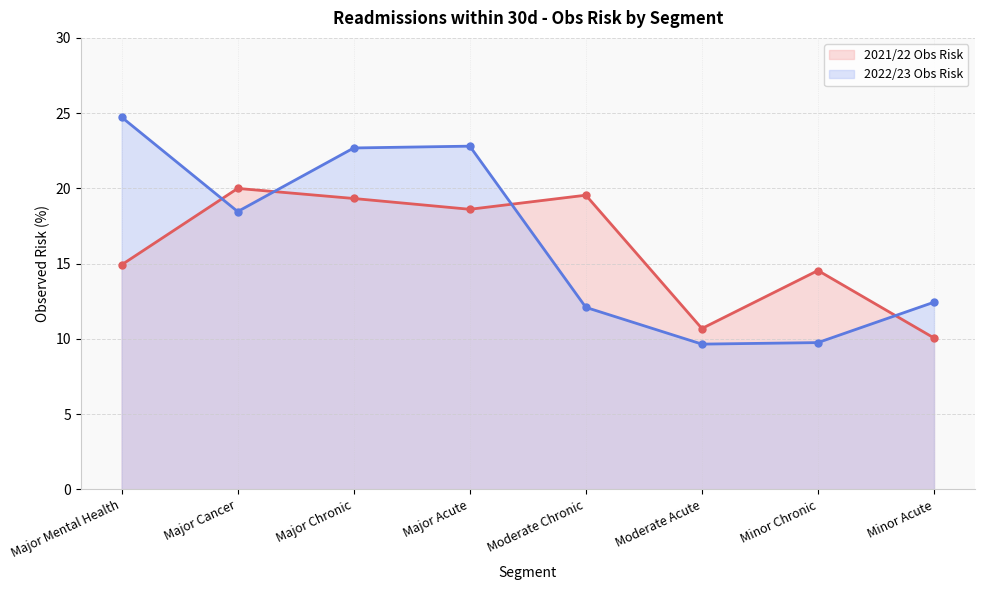

At Major Mental Health, list the series in order from largest to smallest.

2022/23 Obs Risk, 2021/22 Obs Risk